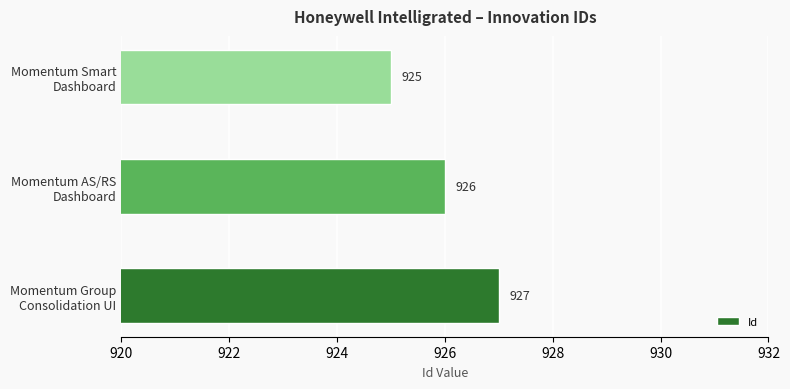

How many series are shown in this chart?

1